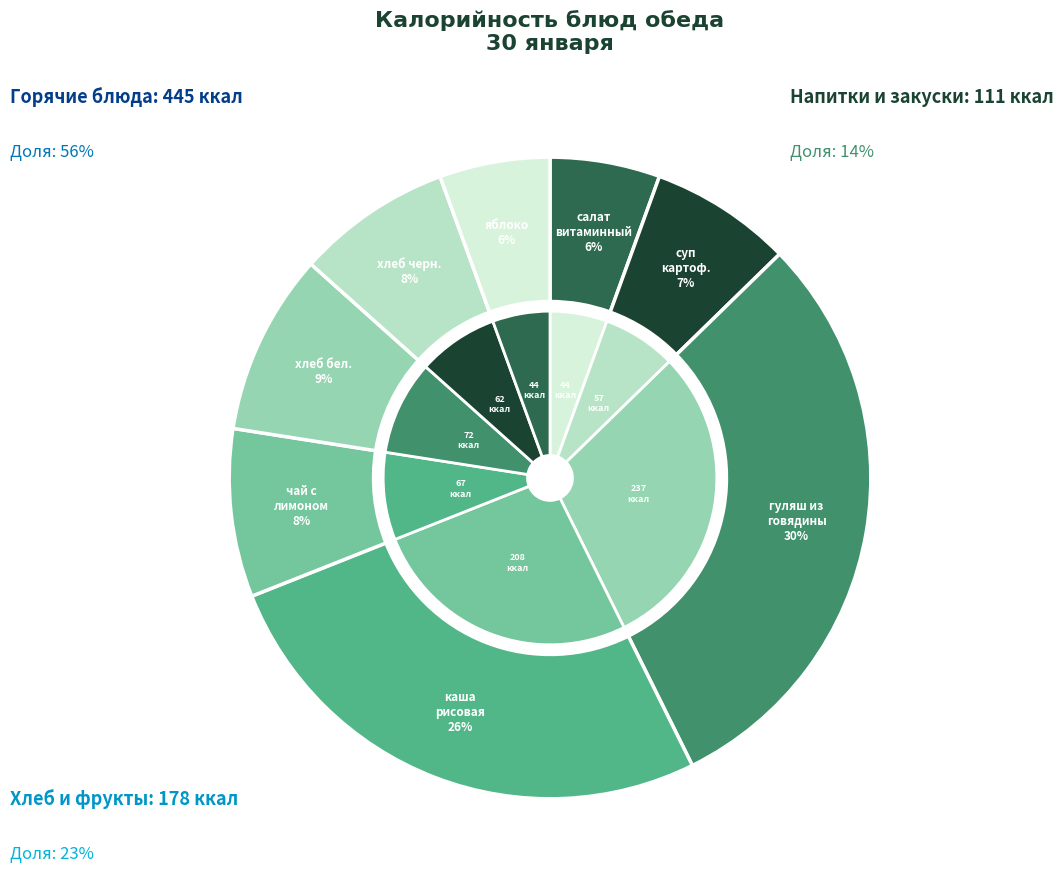

To the nearest percent, what is the difference between the largest and smallest slice percentages?

24%